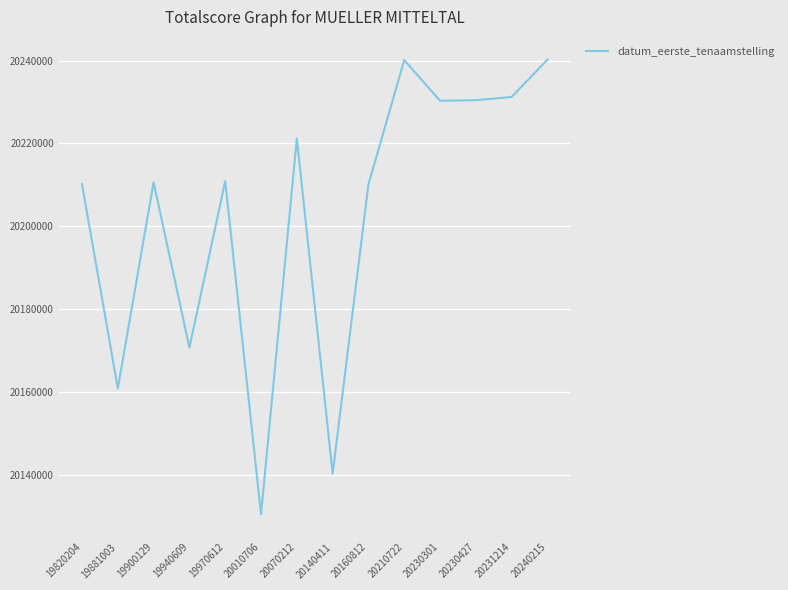

Where is the data nearest to the value 20185409?

19940609